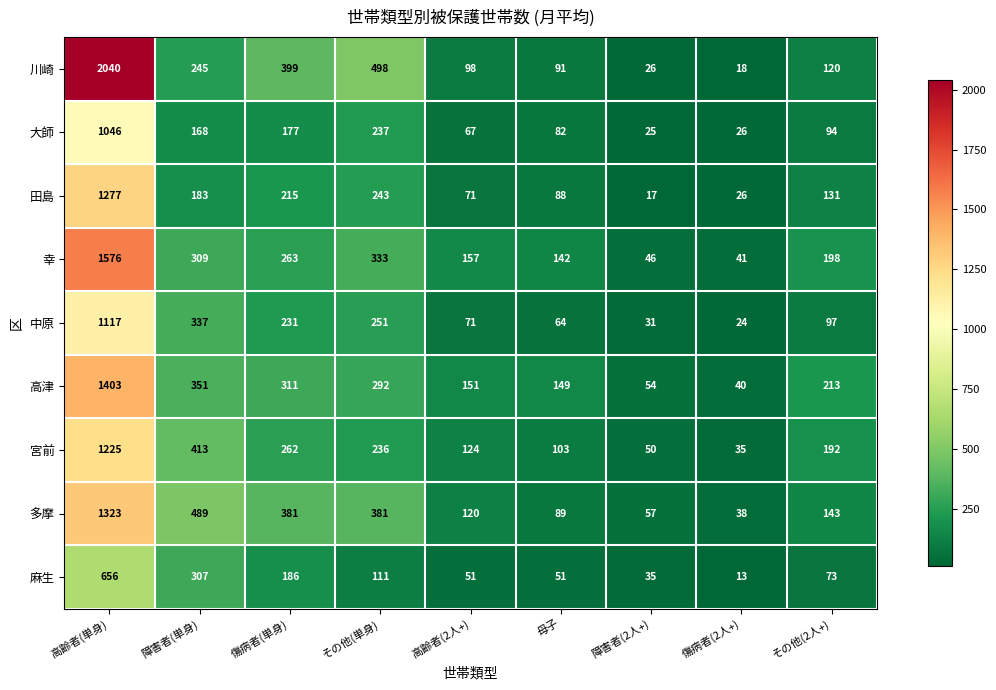

Which label corresponds to the largest value in the chart?

高齢者(単身)